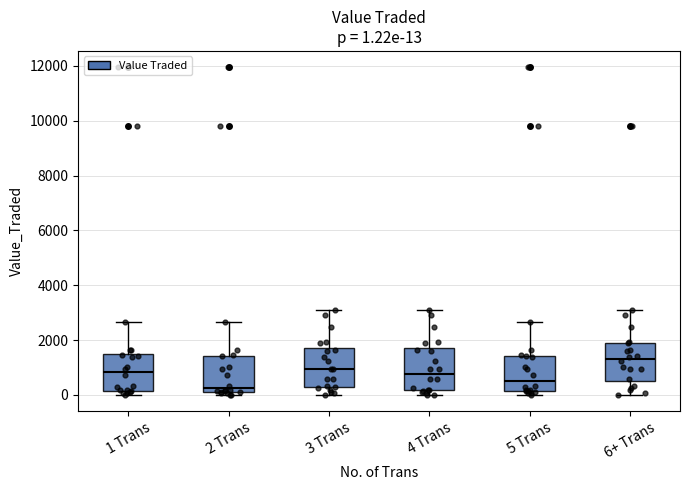

Which box has the lowest median line?

2 Trans